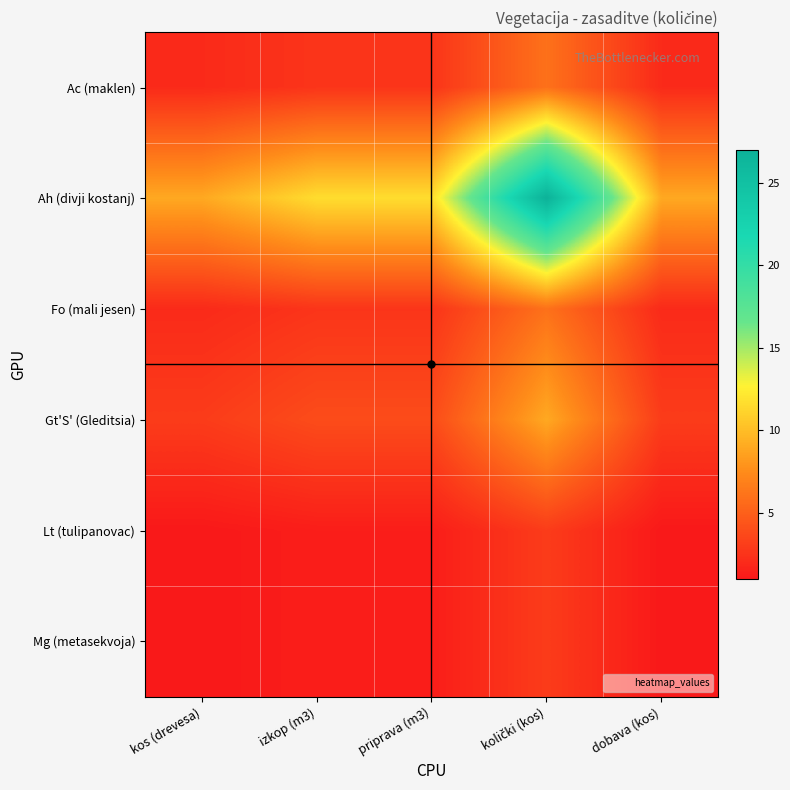

At how many categories does at least one series exceed 13?

1